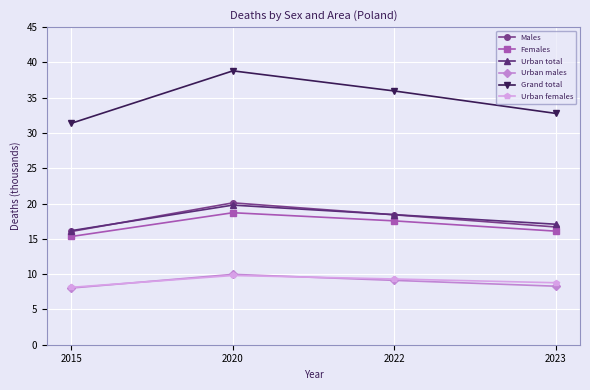

How many interior local peaks does the Urban total series have?

1